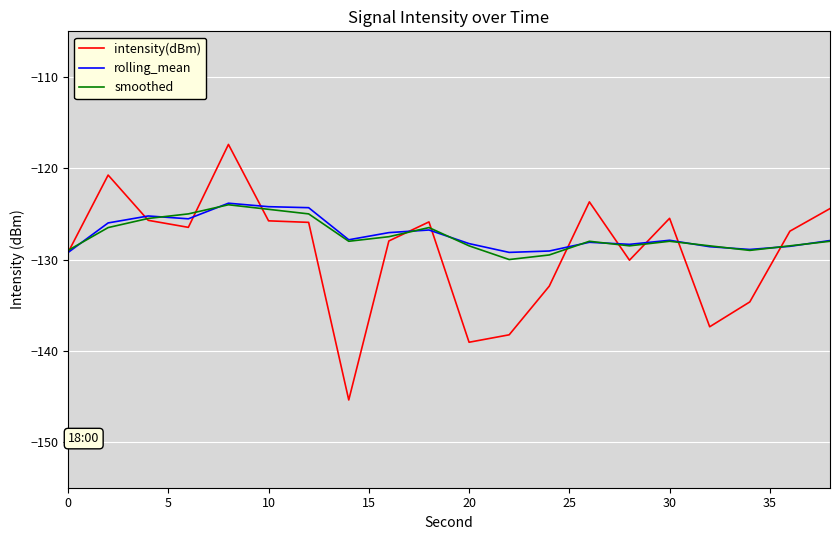

Which series has the largest range (max minus min)?

intensity(dBm)